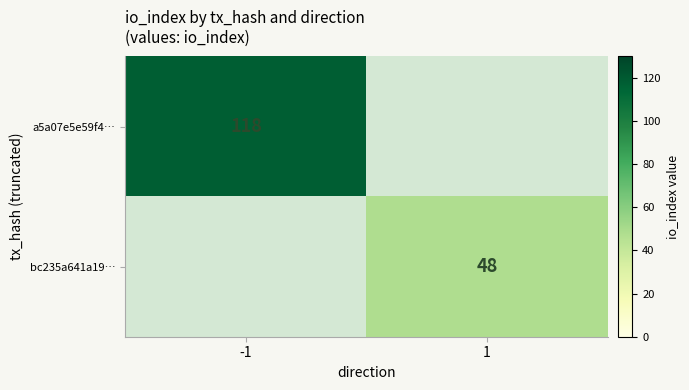

The bc235a641a19… series shows 16 at 1. True or false?

False